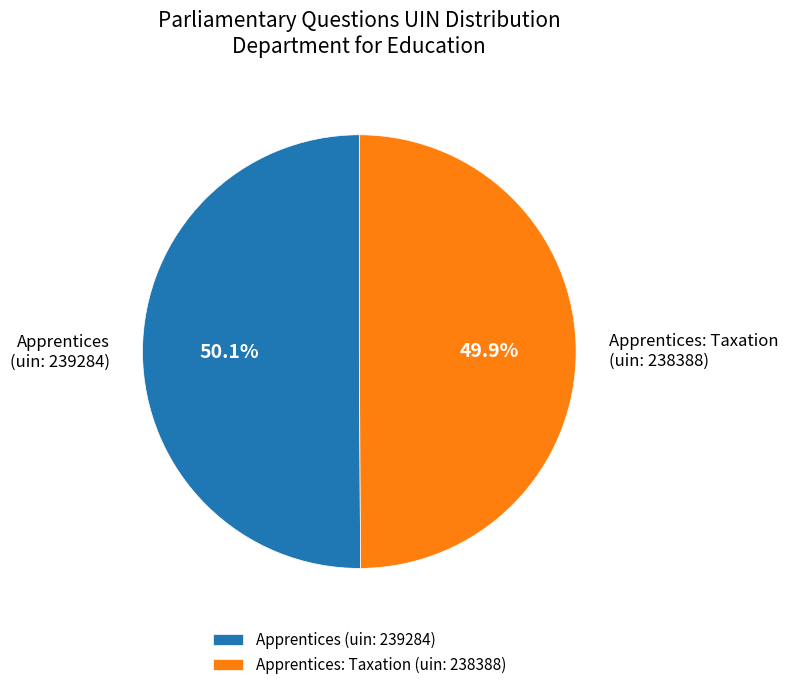

How many segments does this pie chart have?

2